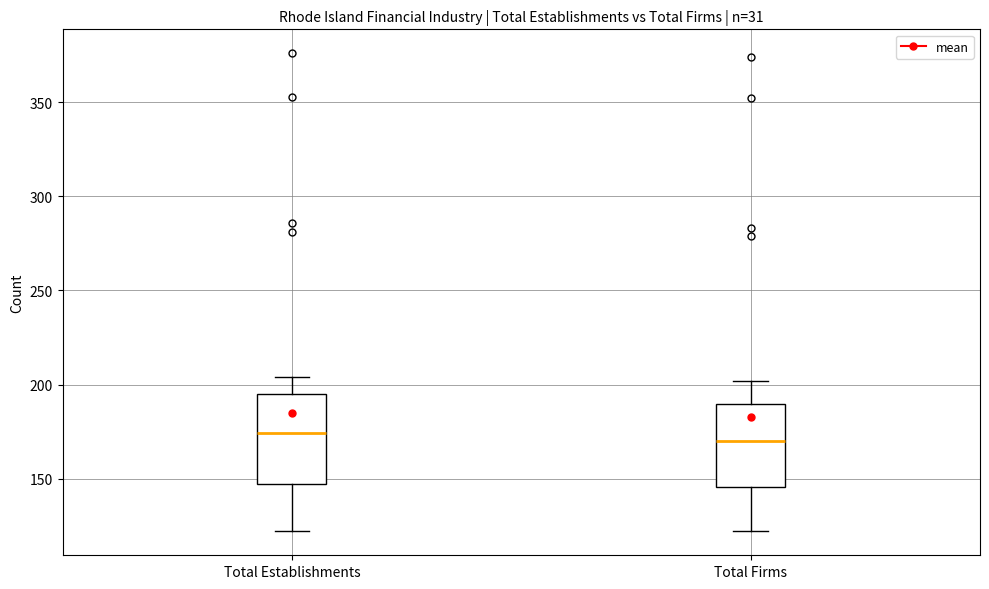

Where does the median line of the box for Total Establishments sit on the y-axis? The values are not printed on the chart, so give them approximately, as read against the axis.

175